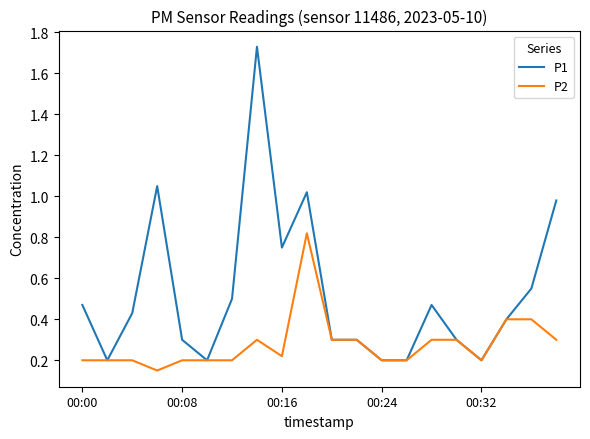

Which series has the widest spread of values?

P1